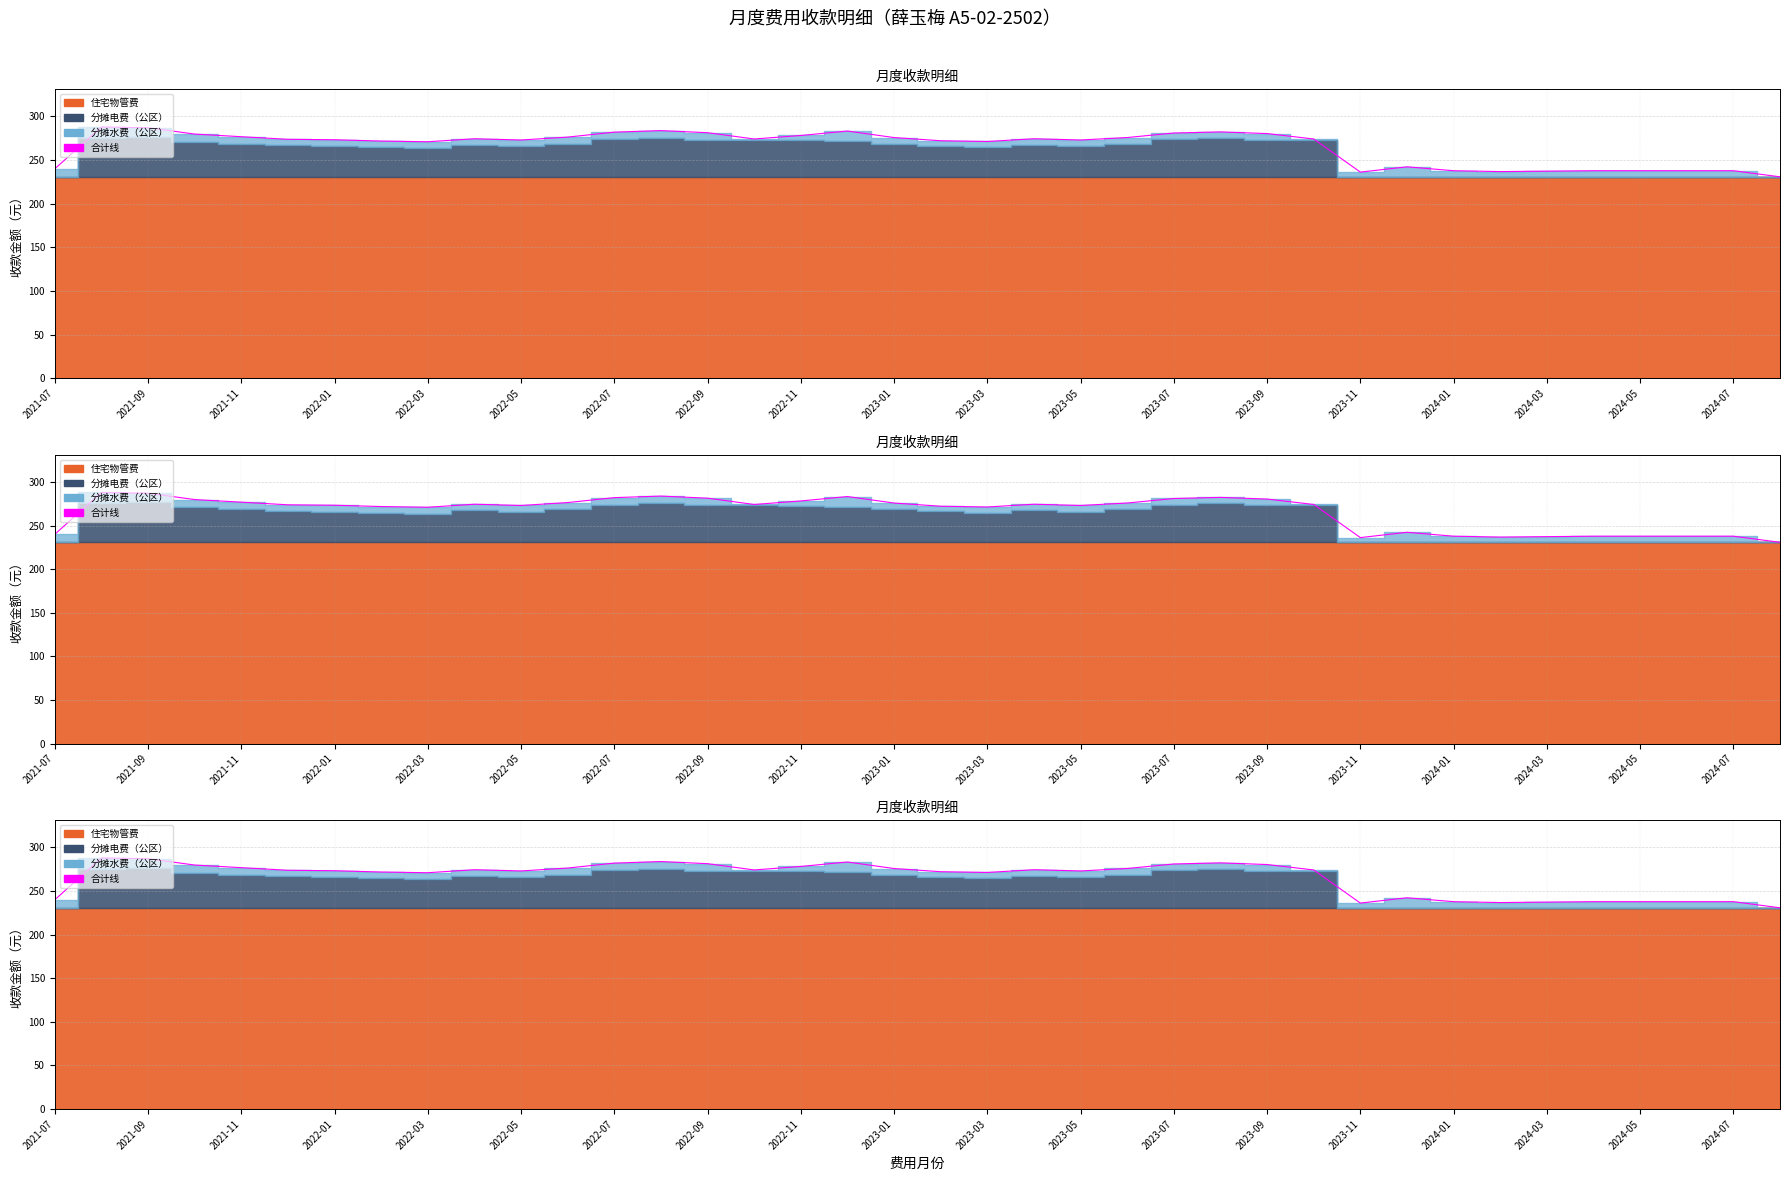

Which label corresponds to the largest value in the chart?

2021-09